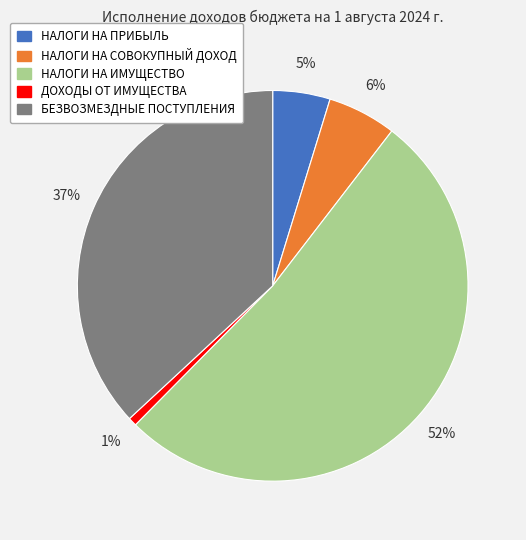

How many segments does this pie chart have?

5